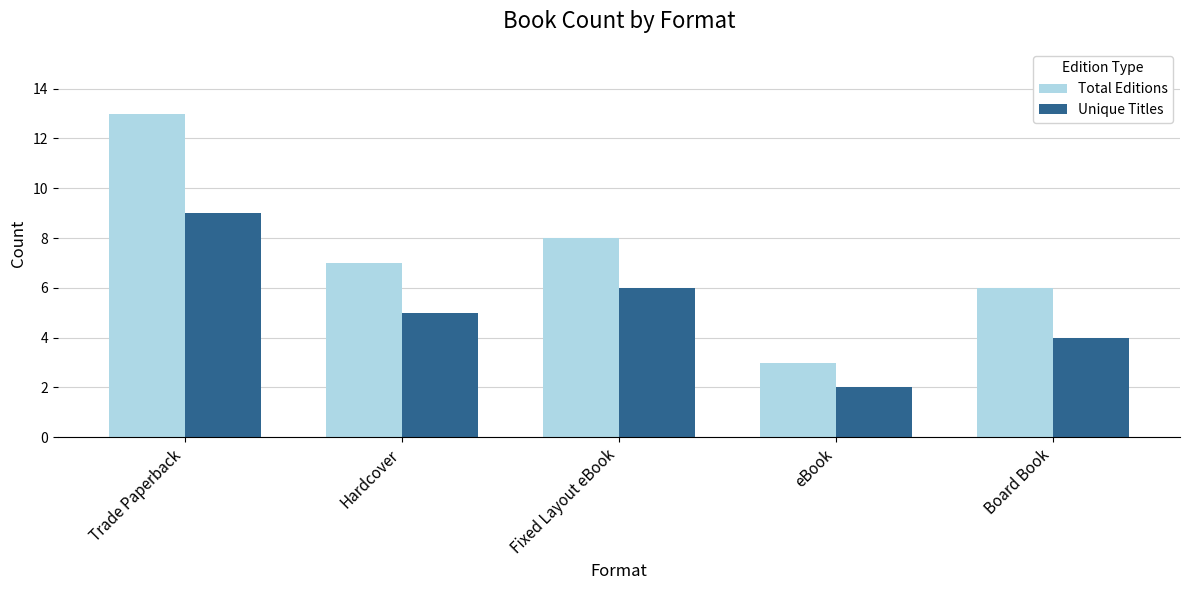

The value of Unique Titles at Board Book is 2. True or false?

False